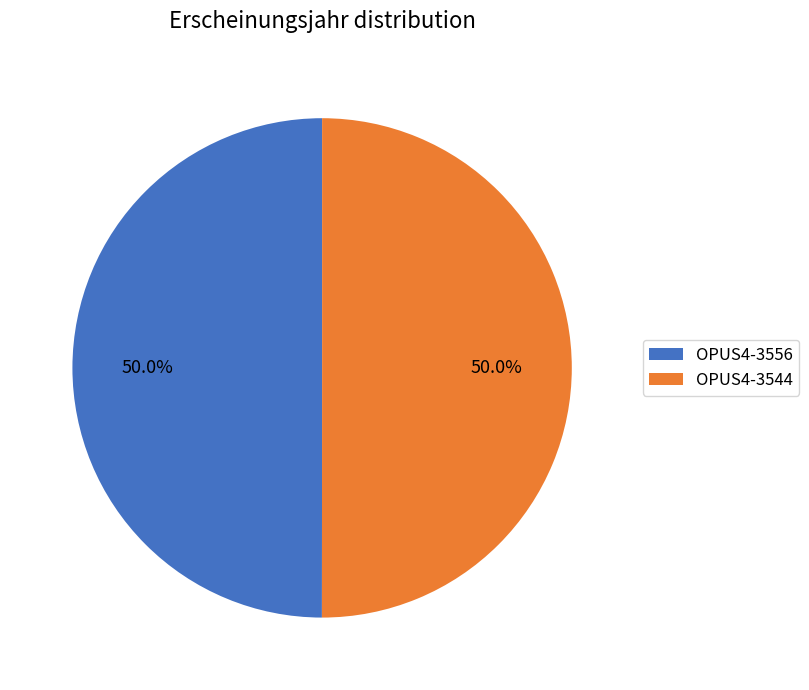

To the nearest percent, what percentage of the pie is OPUS4-3556?

50%